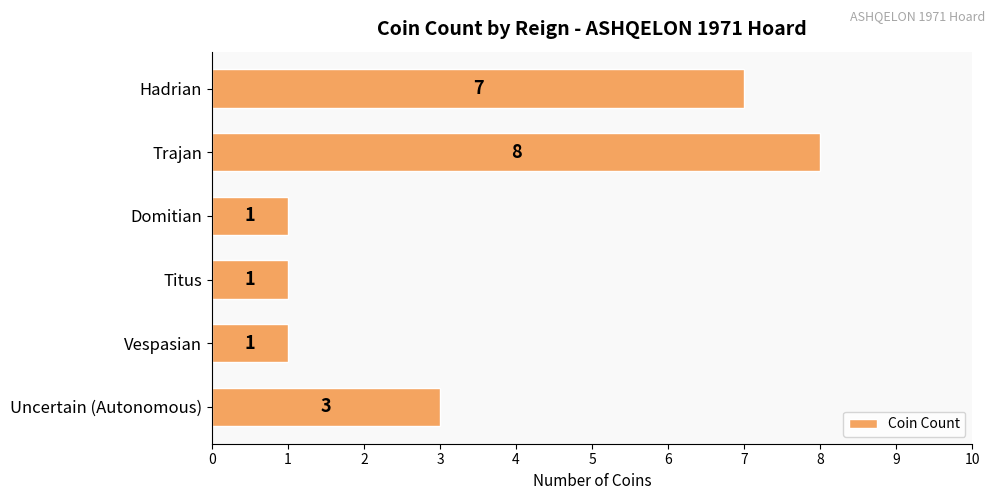

The value at Trajan is 8. True or false?

True